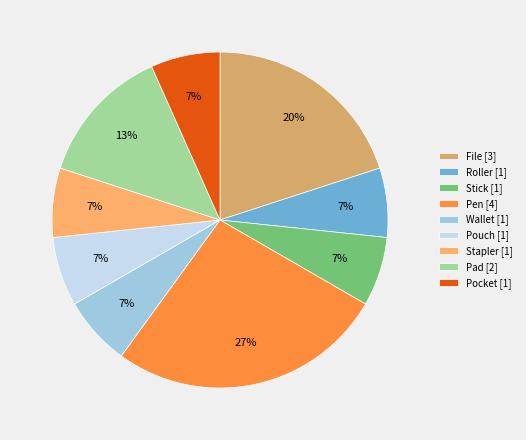

Does Pen [4] represent more than half of the total?

No